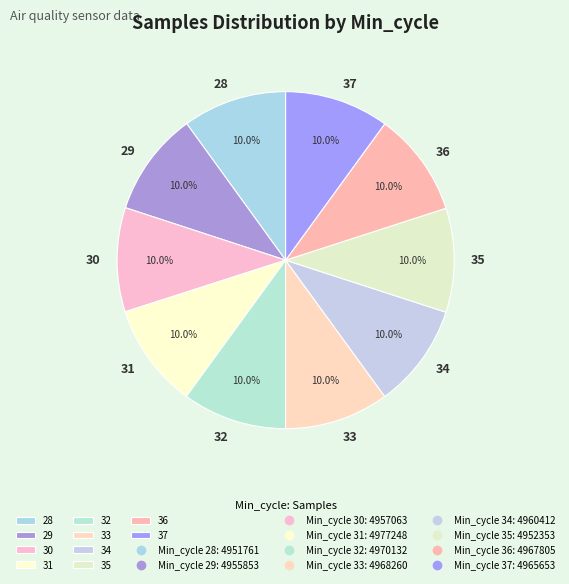

The 32 slice represents 10% of the pie. True or false?

True